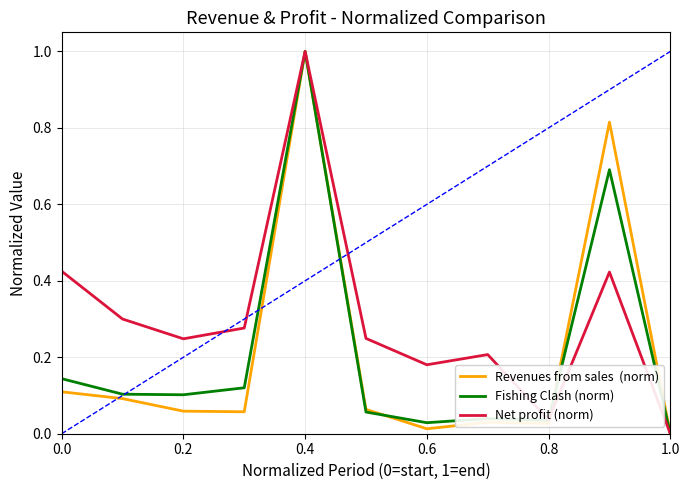

What is the greatest value displayed?

1.0